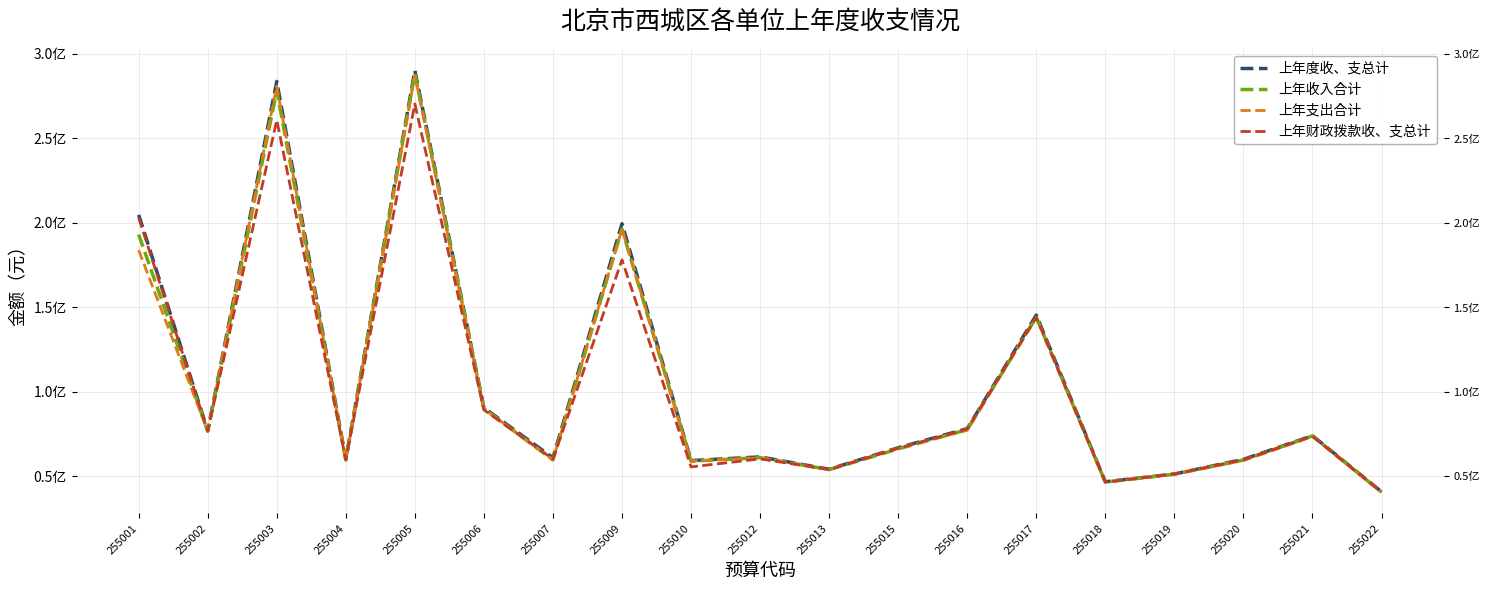

At which category is the sum across all series the highest?

255005